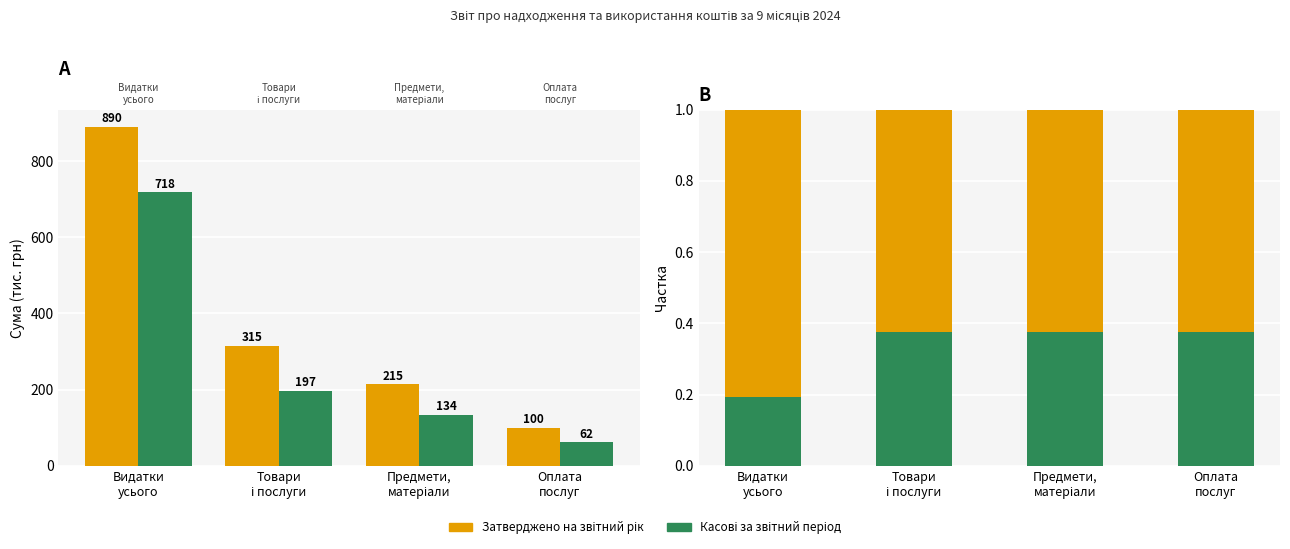

How many Затверджено на звітний рік values are between 0 and 1?

4